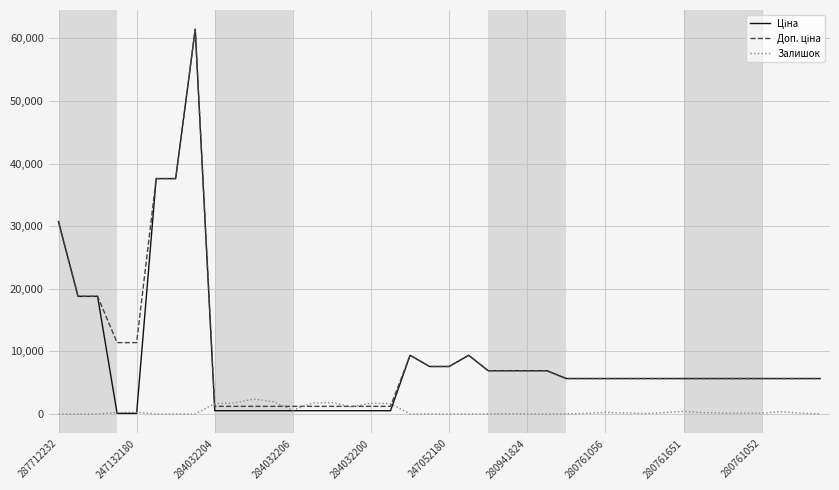

What is the greatest value displayed?

61434.3